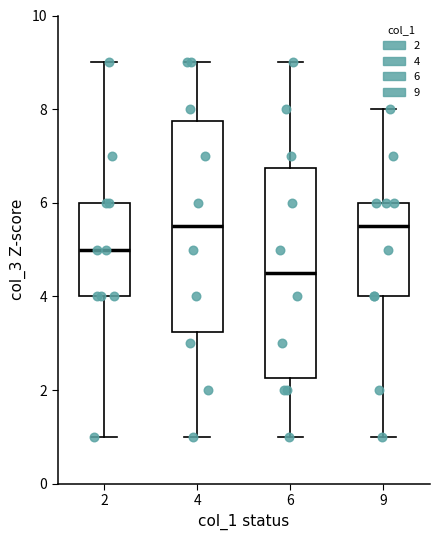

Reading left to right, read every box against the y-axis: the position of its median line, the range the box covers, and the ends of its whiskers. The values are not printed on the chart, so give them approximately, as read against the axis.

2: median 5.0, box 4.0 to 6.0, whiskers 1.0 to 9.0
4: median 5.6, box 3.2 to 7.8, whiskers 1.0 to 9.0
6: median 4.6, box 2.2 to 6.8, whiskers 1.0 to 9.0
9: median 5.6, box 4.0 to 6.0, whiskers 1.0 to 8.0